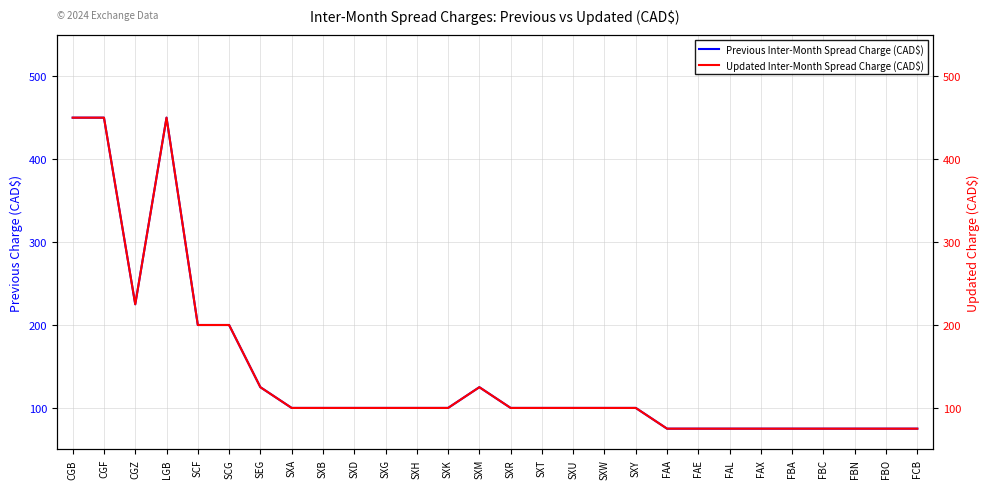

Is it true that Previous Inter-Month Spread Charge (CAD$) equals 317 at SCF?

False